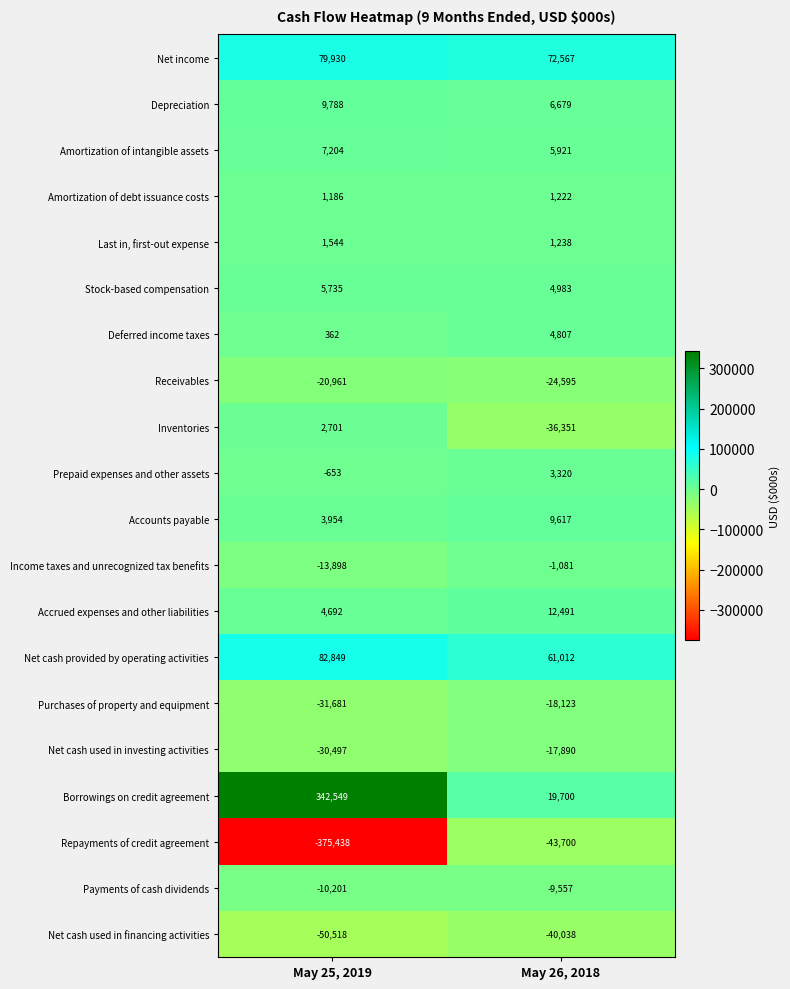

The Inventories series shows -11509 at May 26, 2018. True or false?

False